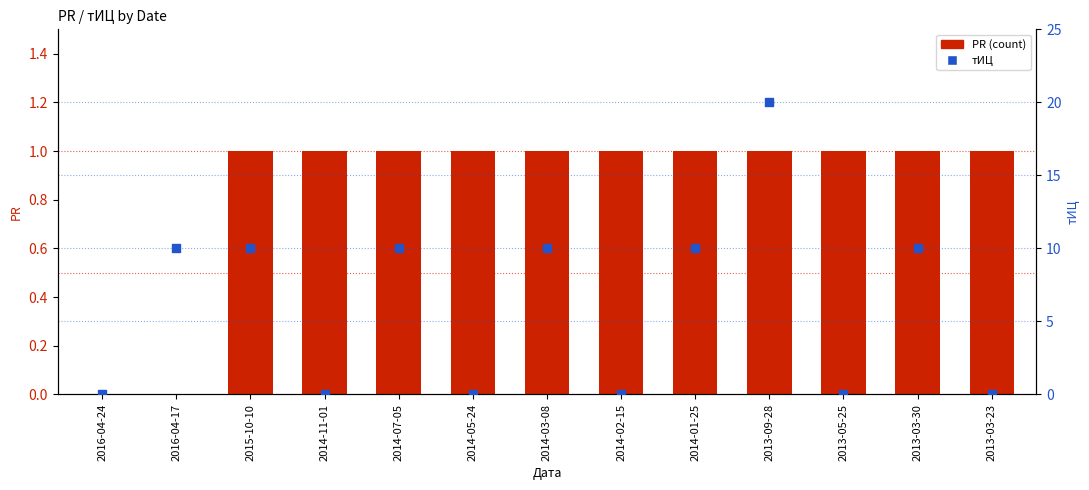

Is the value of PR (count) at 2014-07-05 greater than the value of тИЦ at 2015-10-10?

No